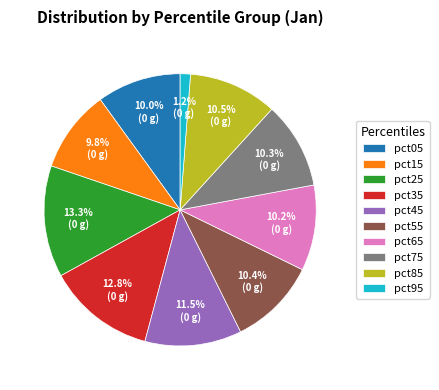

To the nearest percent, what percentage of the pie is pct35?

13%